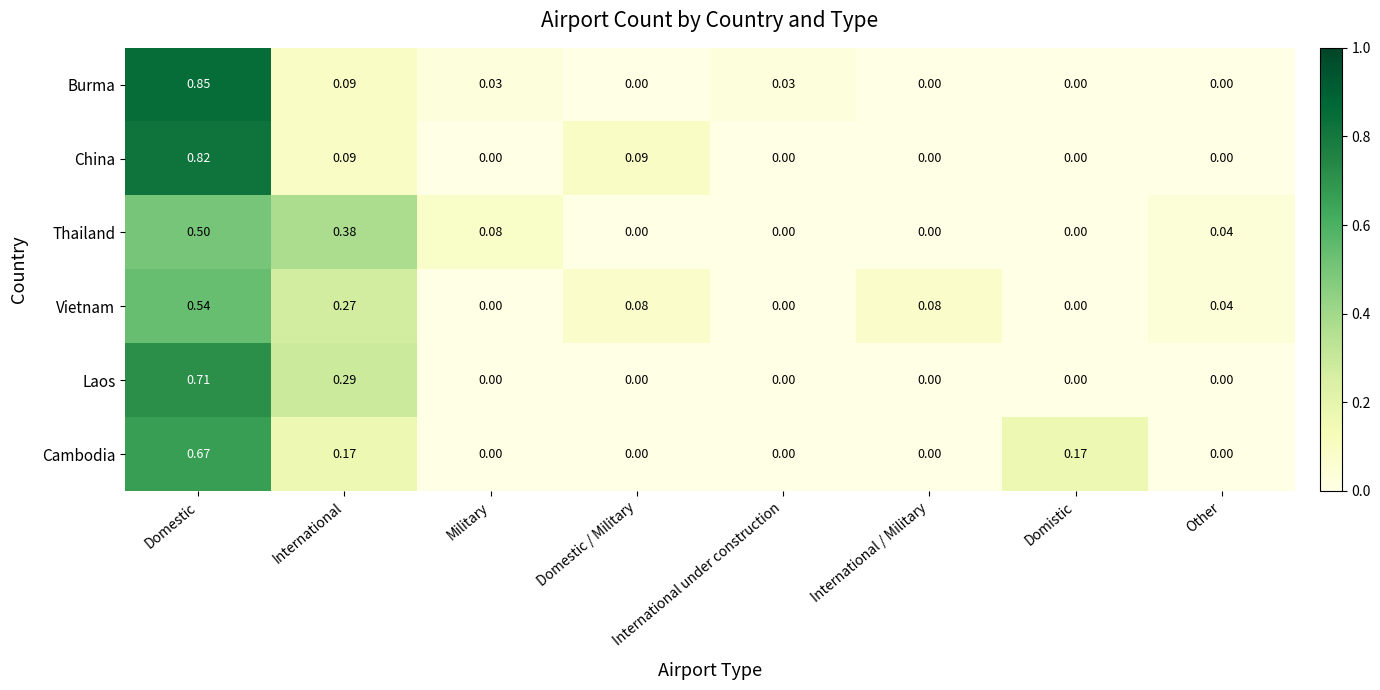

List the series in order of their peak value, highest first.

Burma, China, Laos, Cambodia, Vietnam, Thailand